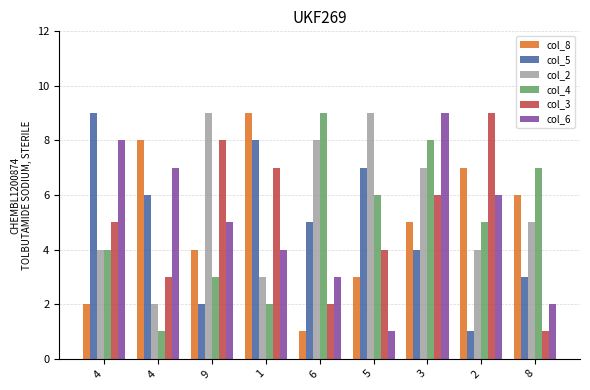

What are all the series names shown in the legend?

col_8, col_5, col_2, col_4, col_3, col_6